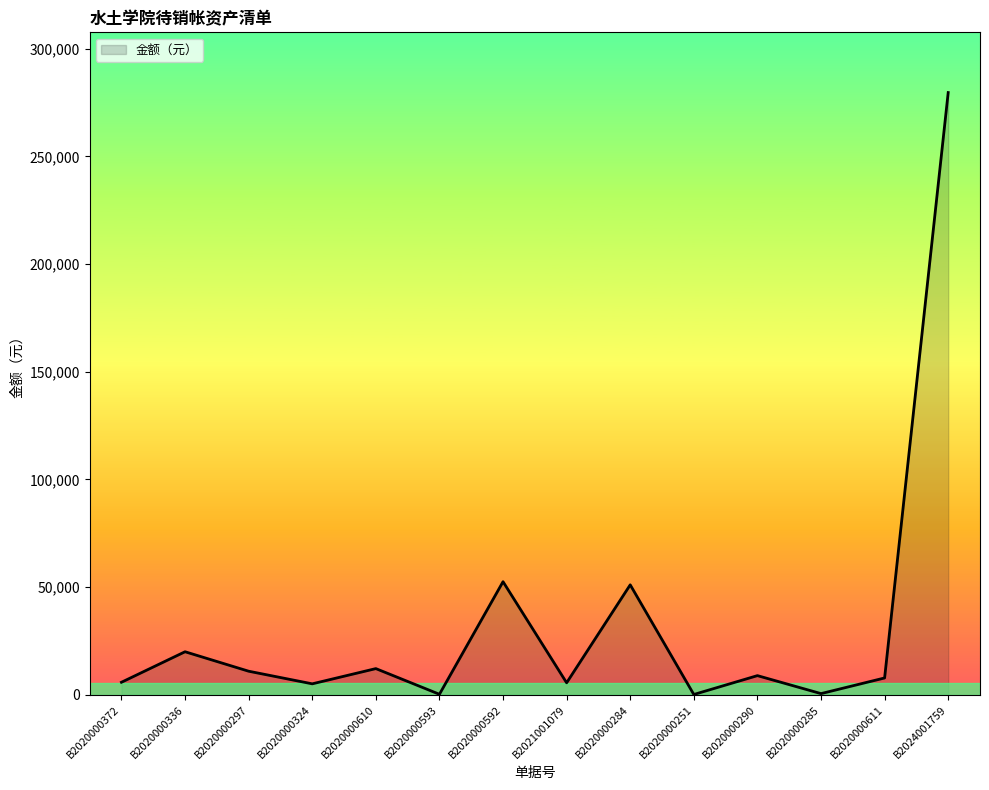

The value at B2020000592 is 21550.2. True or false?

False